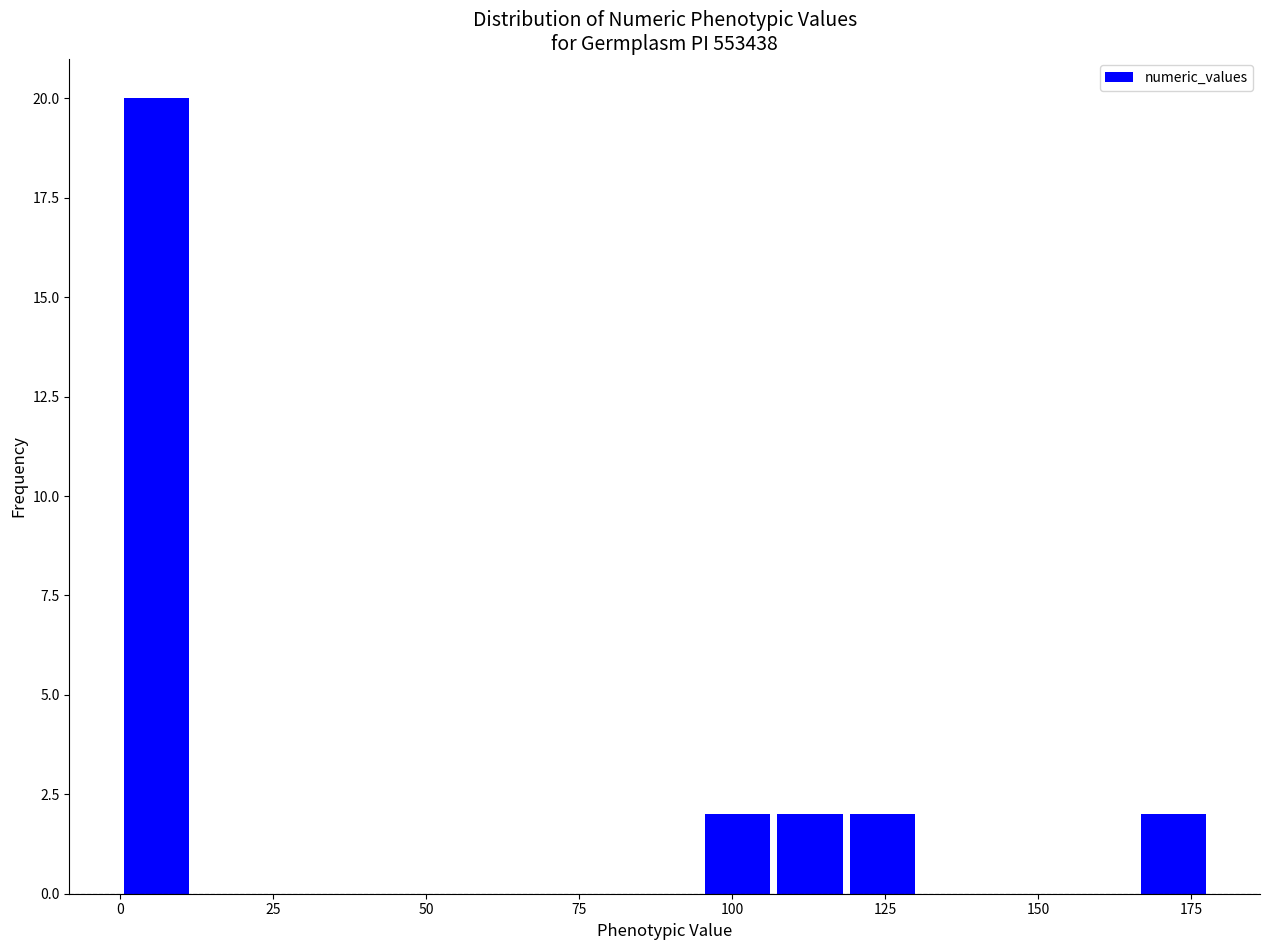

Read against the x-axis, roughly where is the centre of the tallest bar?

5